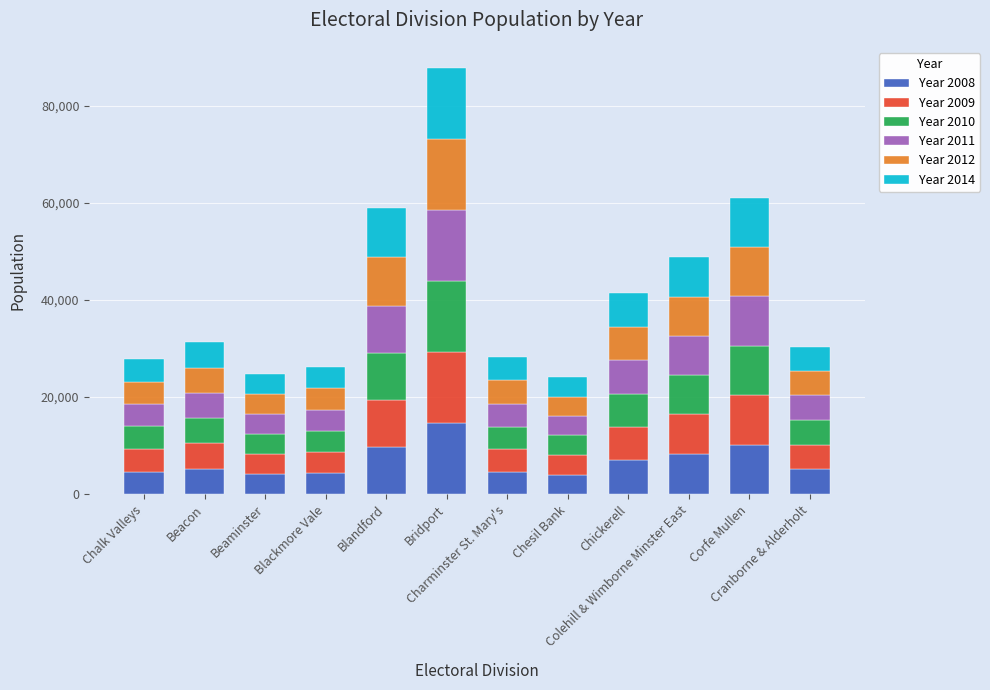

What is the average value of the Year 2008 series?

6800